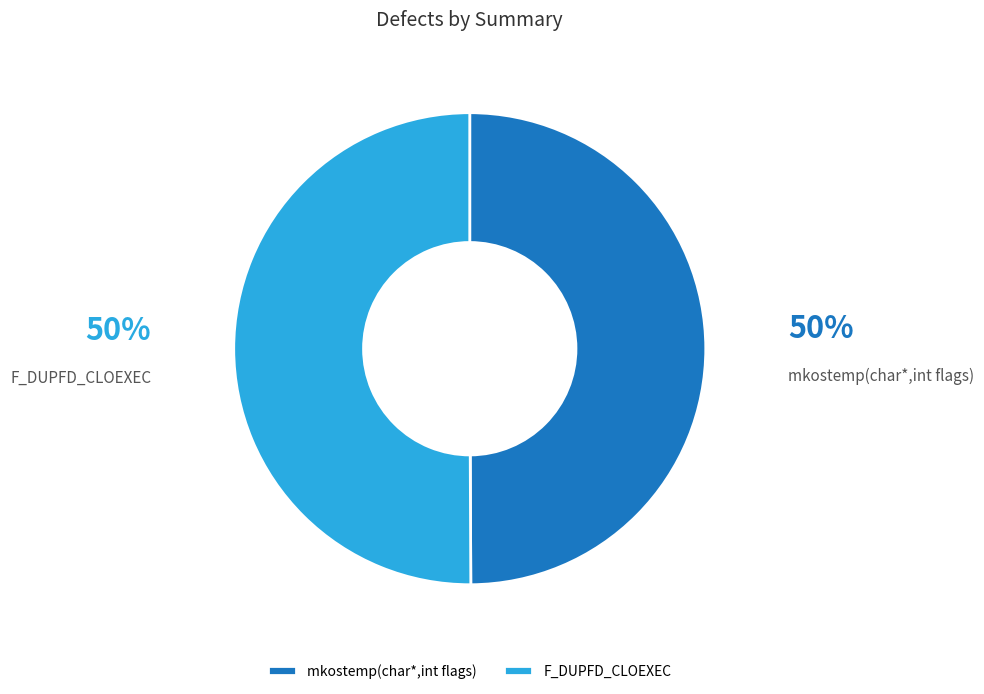

What is the ratio of the value at mkostemp(char*,int flags) to the value at F_DUPFD_CLOEXEC?

1.0